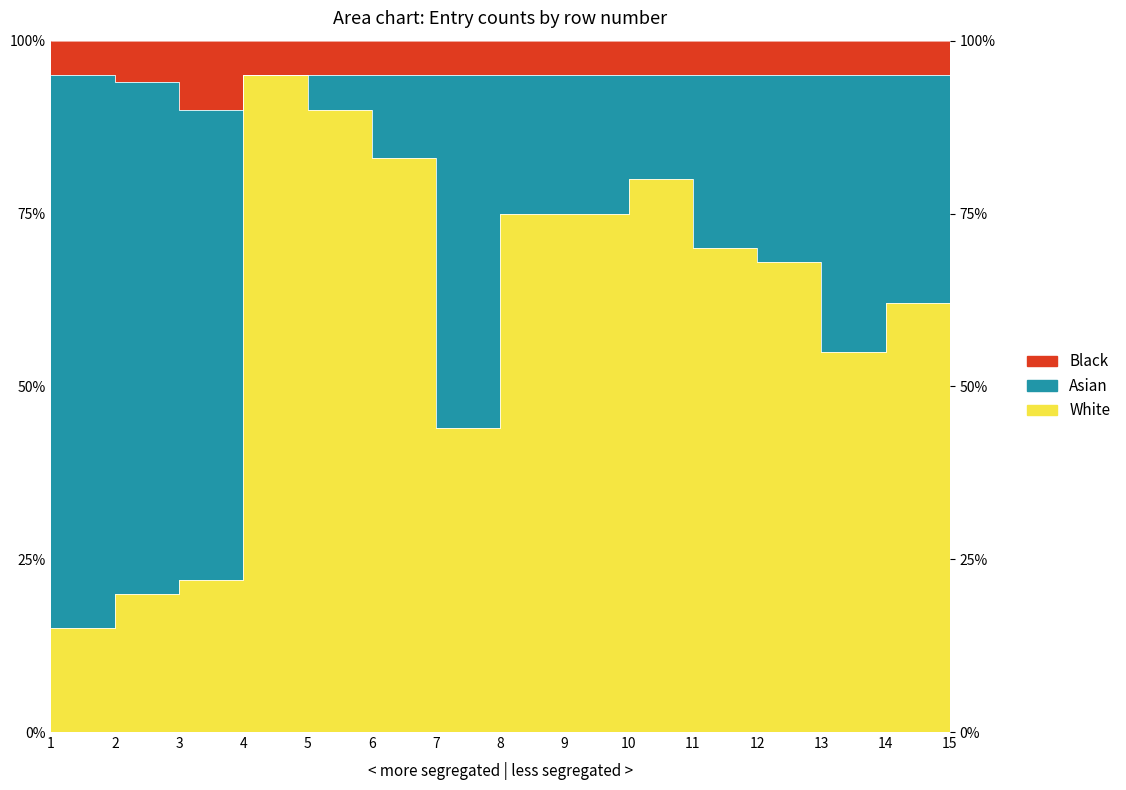

The Black series shows 140.9 at 3. True or false?

False